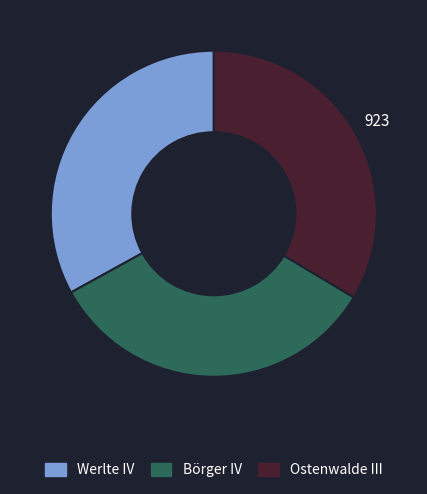

The Werlte IV slice represents 22% of the pie. True or false?

False